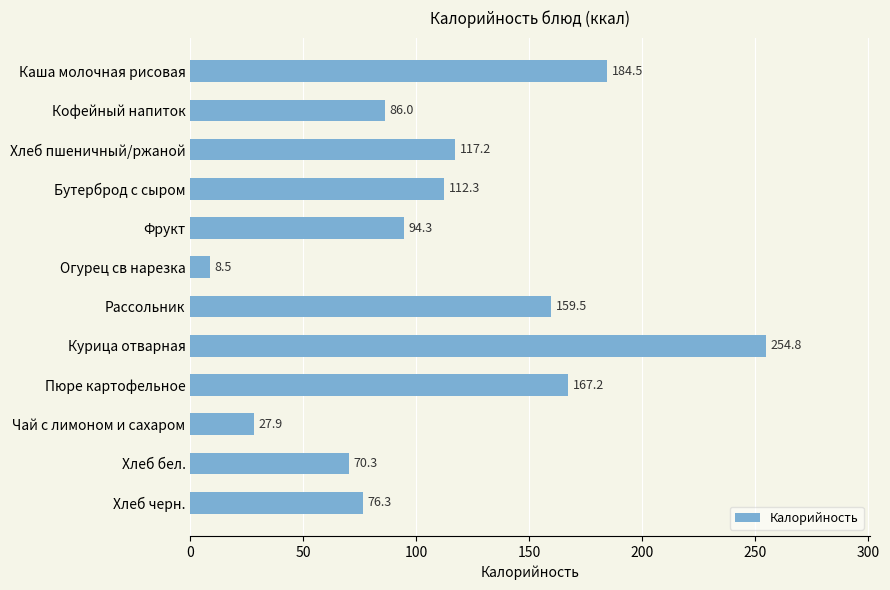

How many data points does each series have?

12